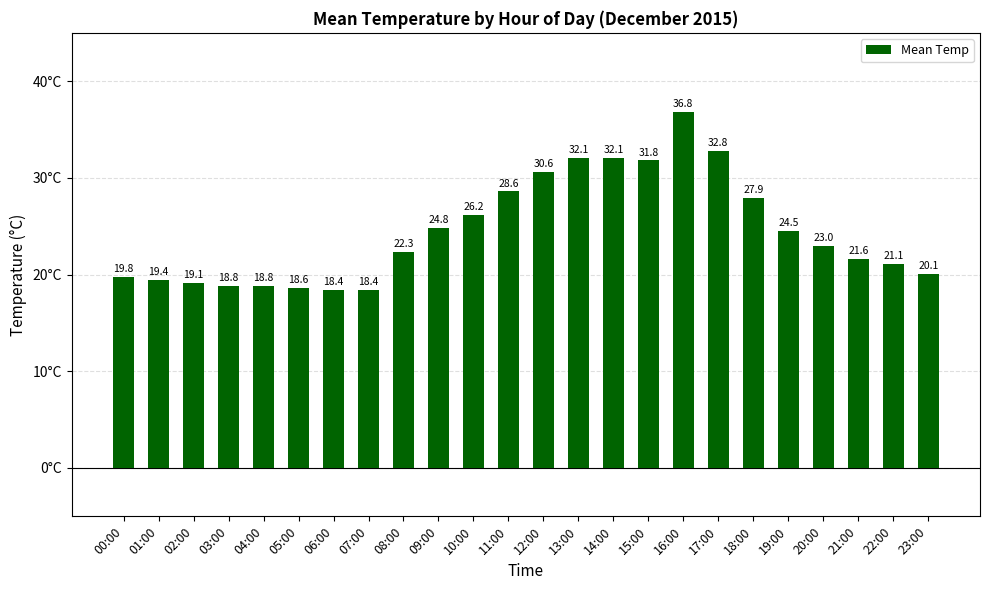

What is the average value?

24.5